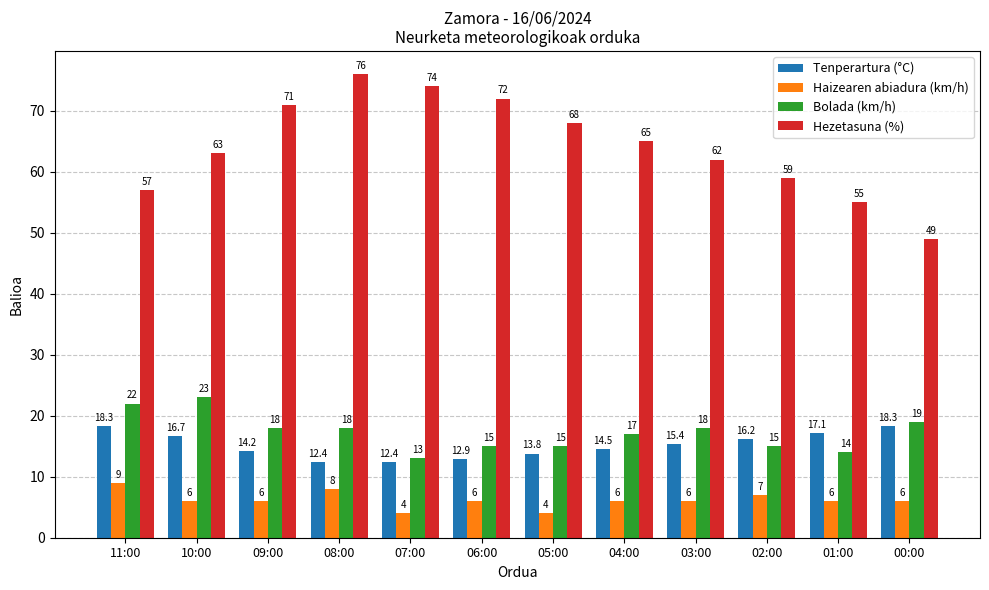

Reading right to left, what are all the values shown in this chart?

Tenperartura (°C): 18.3	17.1	16.2	15.4	14.5	13.8	12.9	12.4	12.4	14.2	16.7	18.3
Haizearen abiadura (km/h): 6.0	6.0	7.0	6.0	6.0	4.0	6.0	4.0	8.0	6.0	6.0	9.0
Bolada (km/h): 19.0	14.0	15.0	18.0	17.0	15.0	15.0	13.0	18.0	18.0	23.0	22.0
Hezetasuna (%): 49.0	55.0	59.0	62.0	65.0	68.0	72.0	74.0	76.0	71.0	63.0	57.0